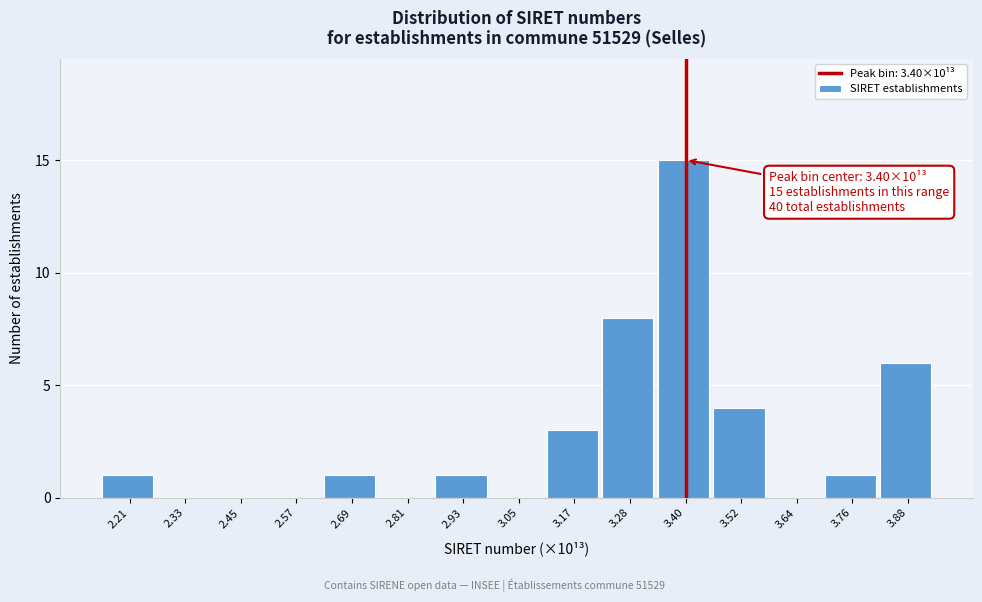

Over which range of the x-axis is the bar tallest?

3.34 to 3.46